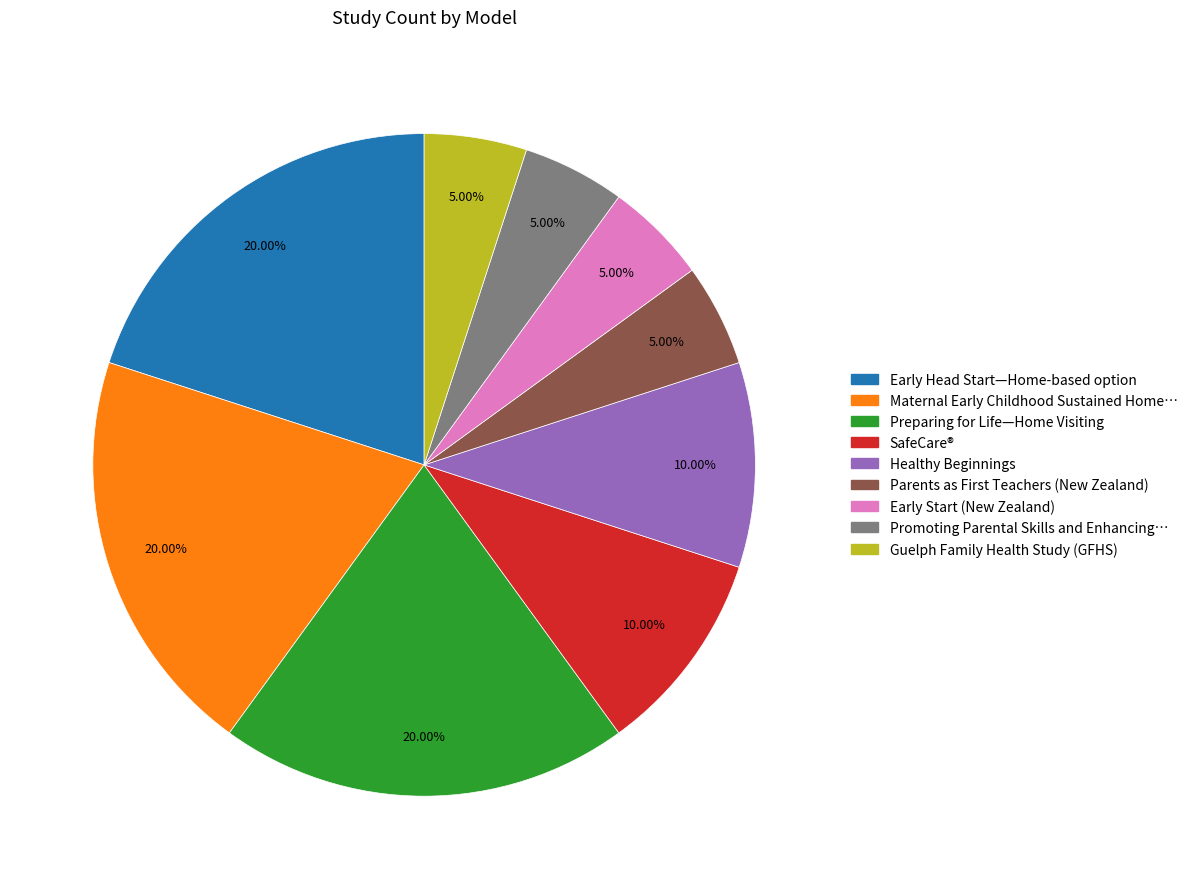

Does any single category account for the majority?

No